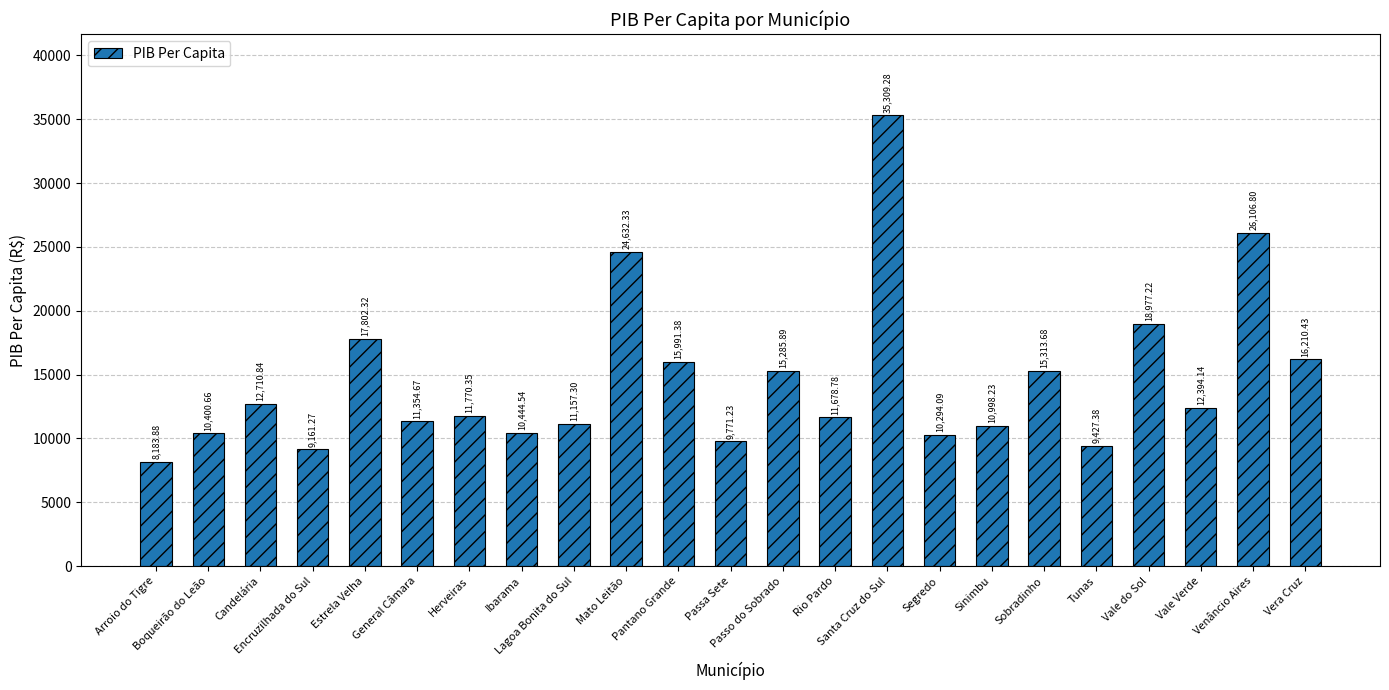

Rank the categories by value from lowest to highest.

Arroio do Tigre, Encruzilhada do Sul, Tunas, Passa Sete, Segredo, Boqueirão do Leão, Ibarama, Sinimbu, Lagoa Bonita do Sul, General Câmara, Rio Pardo, Herveiras, Vale Verde, Candelária, Passo do Sobrado, Sobradinho, Pantano Grande, Vera Cruz, Estrela Velha, Vale do Sol, Mato Leitão, Venâncio Aires, Santa Cruz do Sul